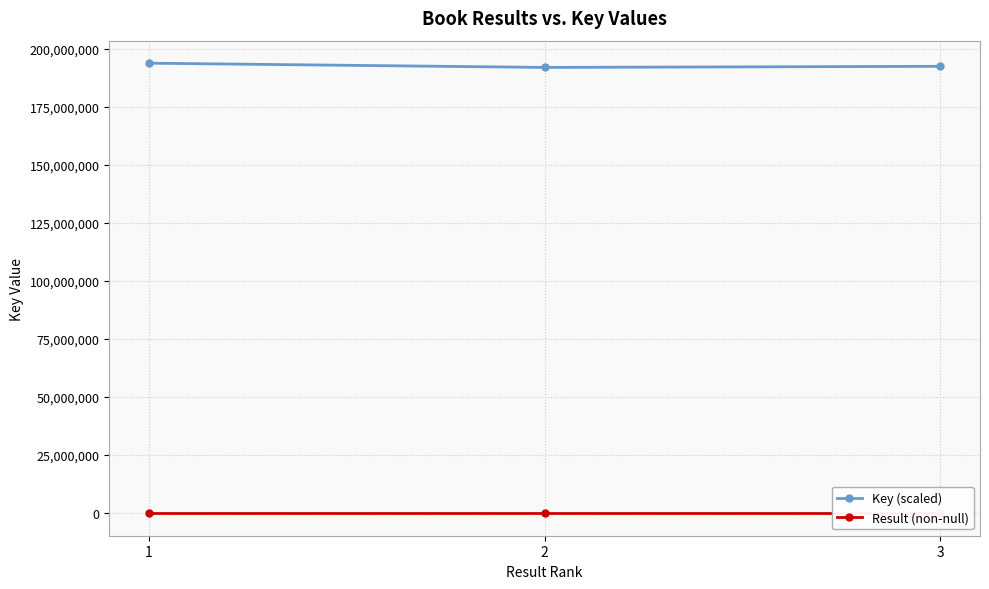

What is the value of the Key (scaled) point at the 1st from the left?

193688535